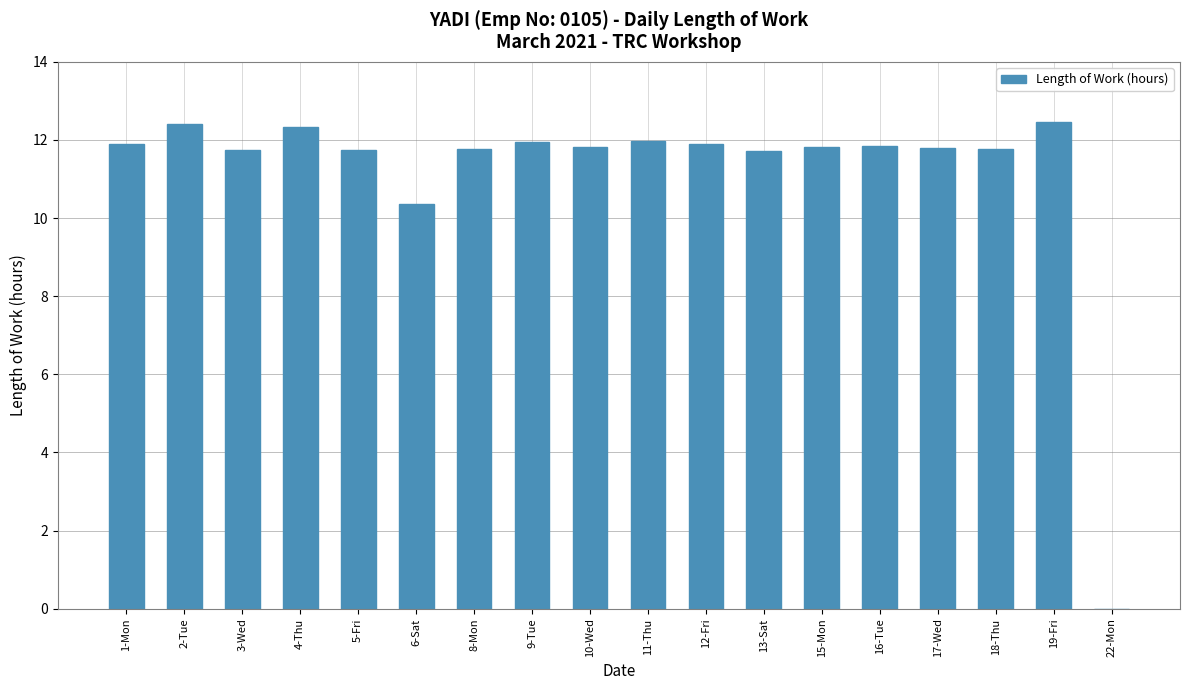

What is the greatest value displayed?

12.5